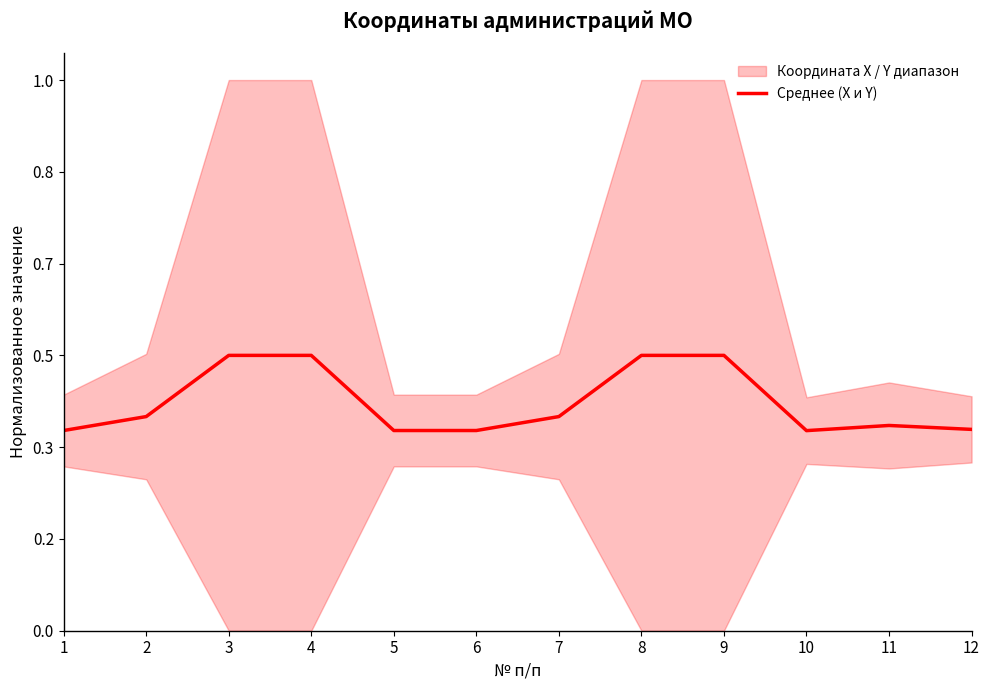

List the labels in order of value, smallest first.

10, 1, 5, 6, 12, 11, 2, 7, 3, 4, 8, 9